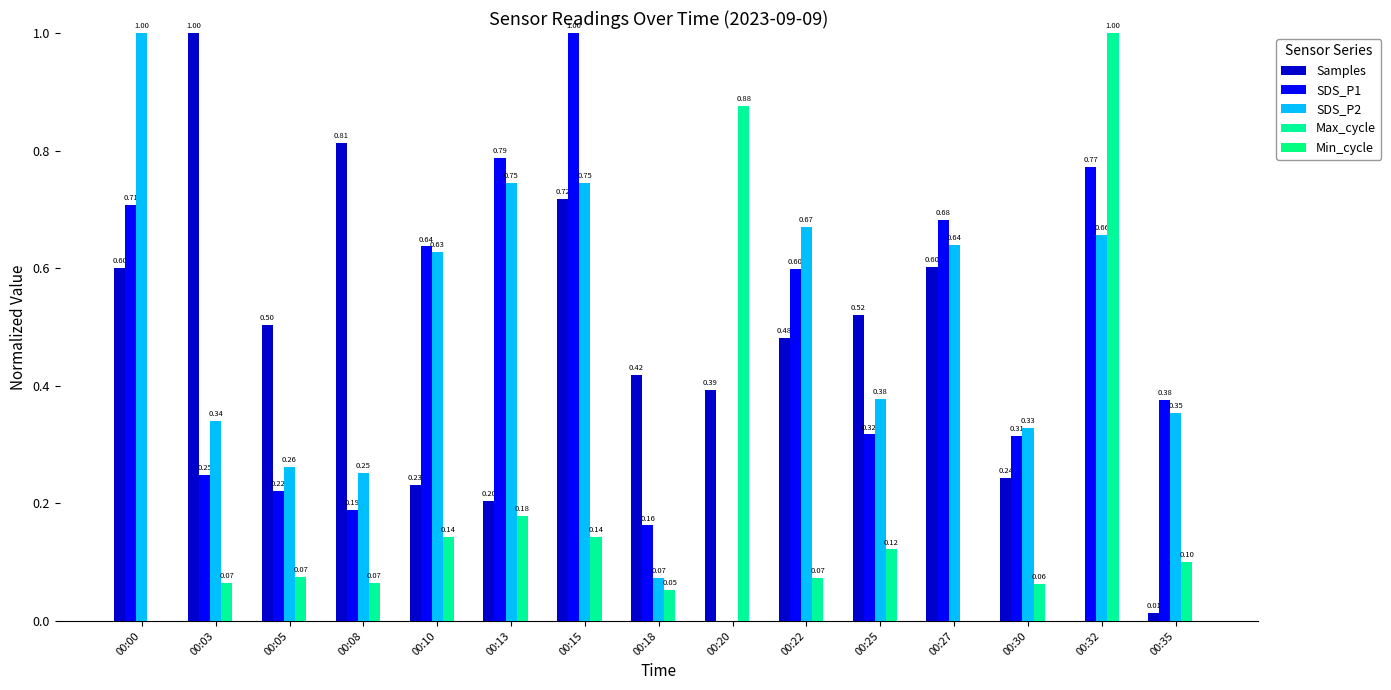

At which category is the sum across all series the highest?

00:15